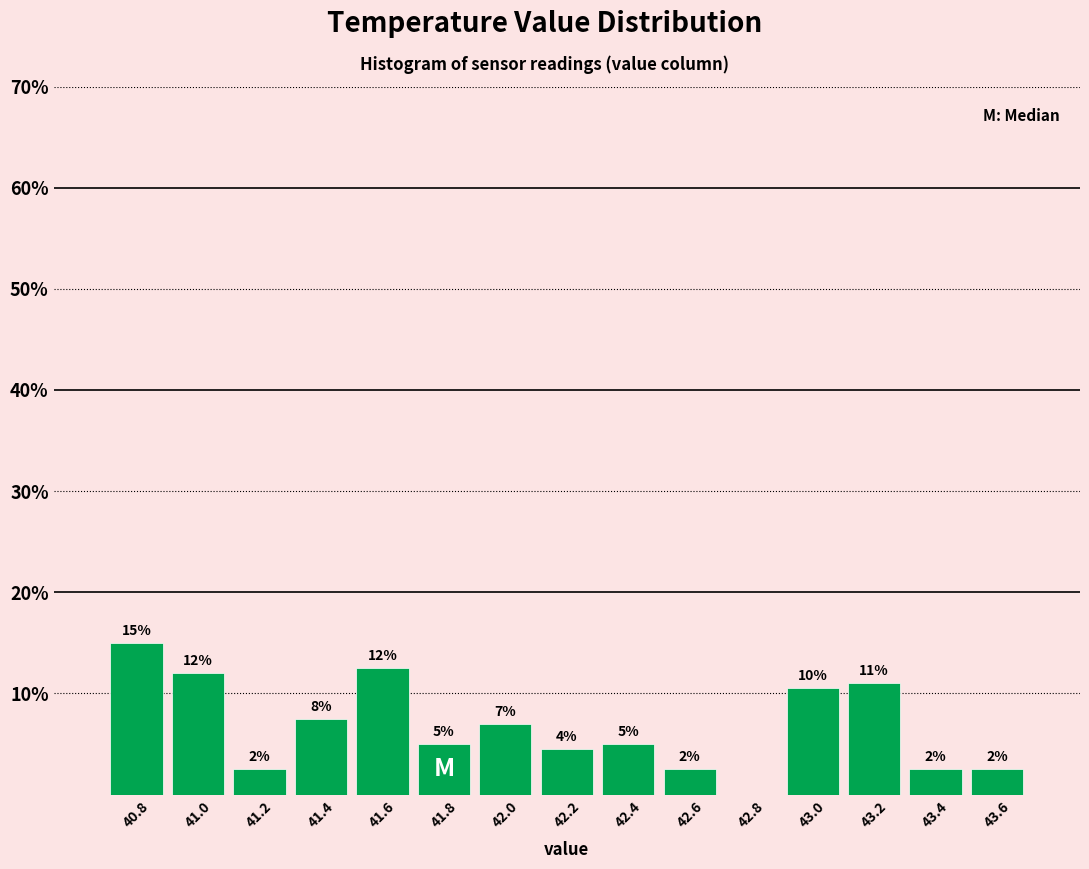

Between 43.6 and 41.4, which is larger?

41.4